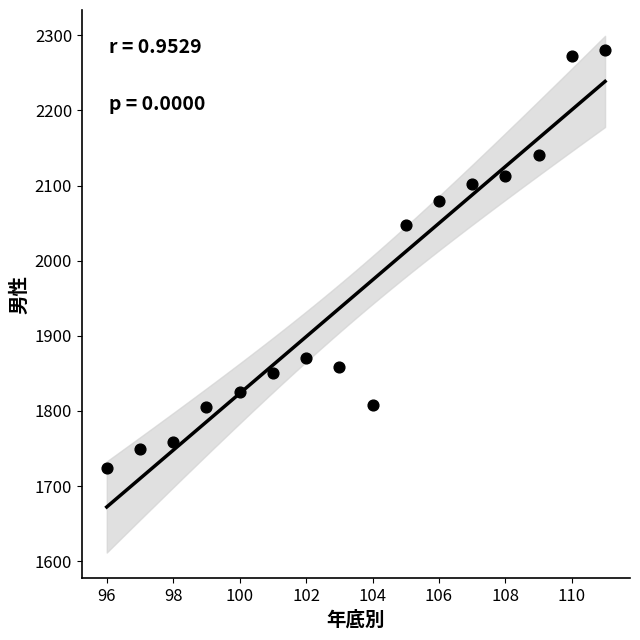

What is the range of X values (max minus min)?

15